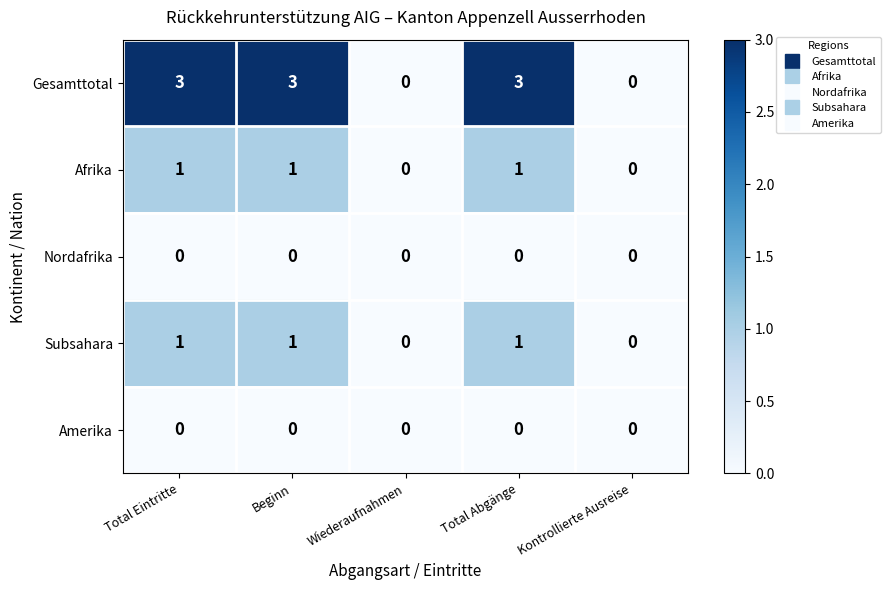

What is the greatest value displayed?

3